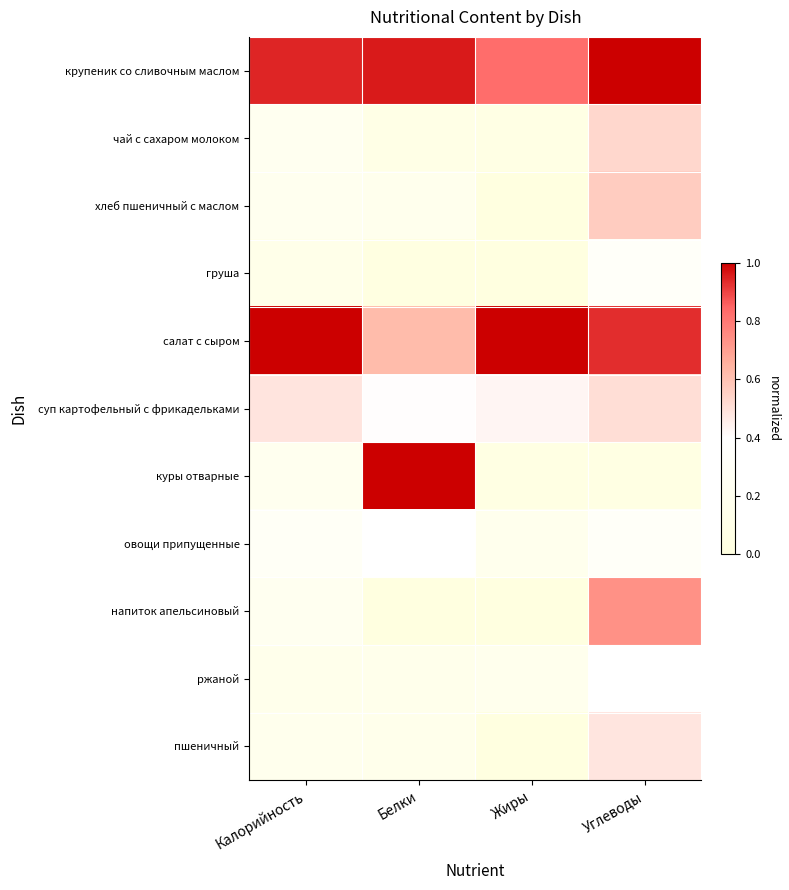

Which category has the highest value across all series?

Углеводы